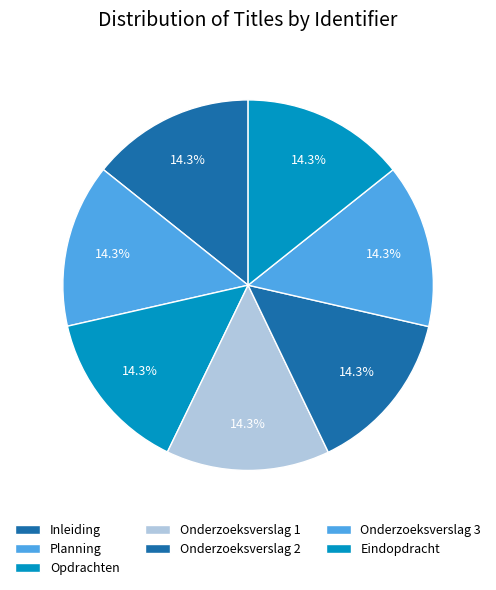

What percentage is the Eindopdracht slice, to the nearest percent?

14%